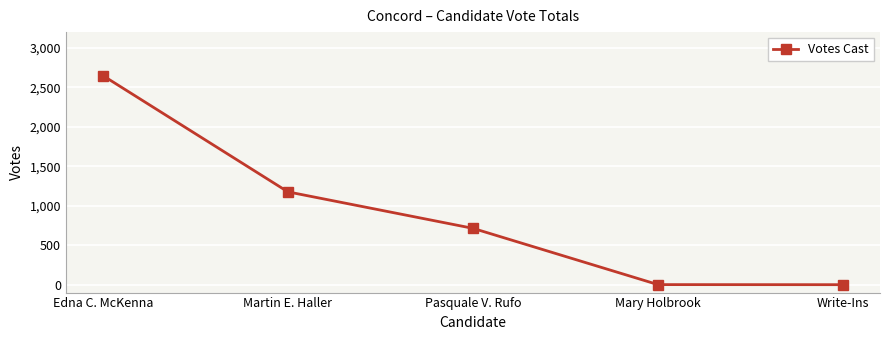

Between Write-Ins and Edna C. McKenna, which is larger?

Edna C. McKenna